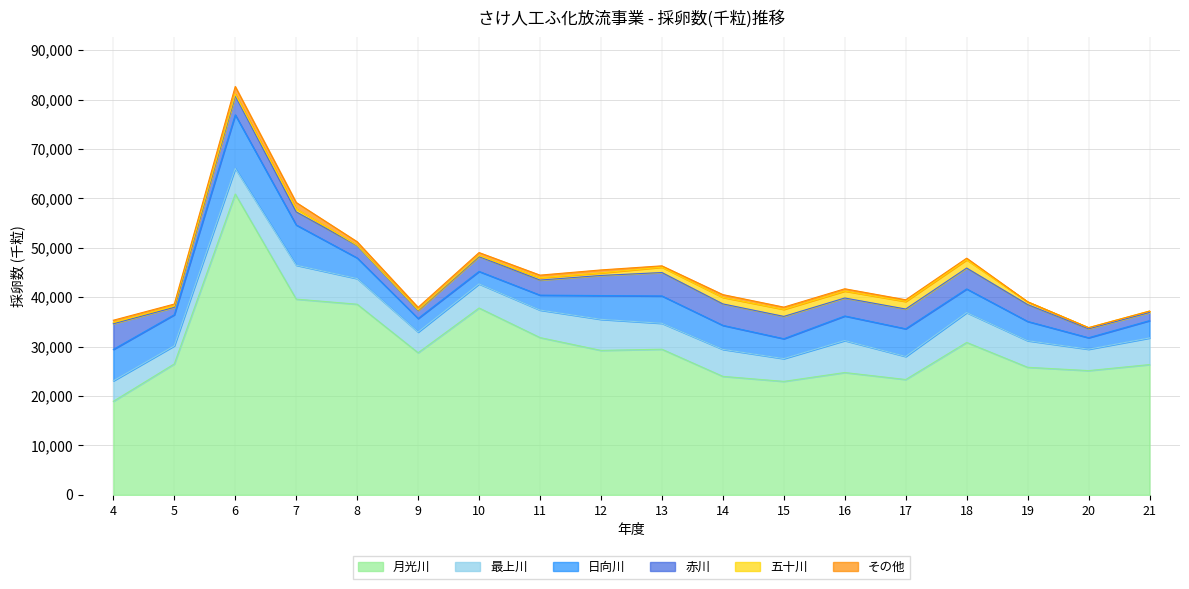

Between 17 and 18, which is larger?

18